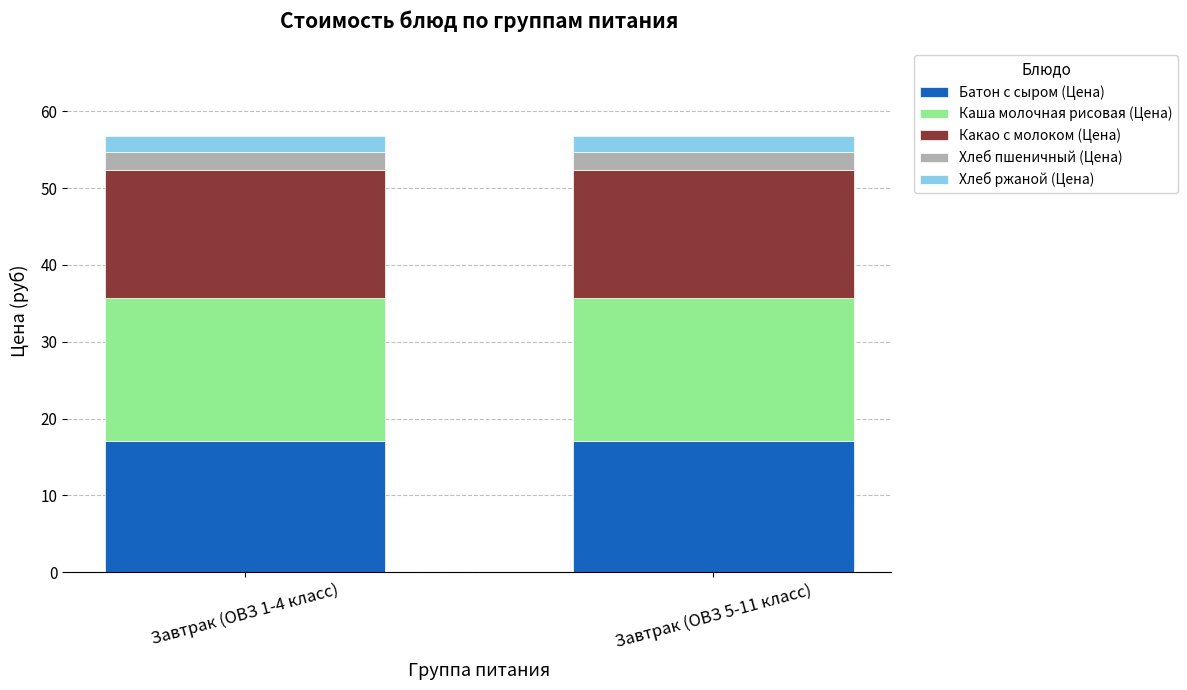

Reading left to right, what are the values for Батон с сыром (Цена)?

17.0	17.0